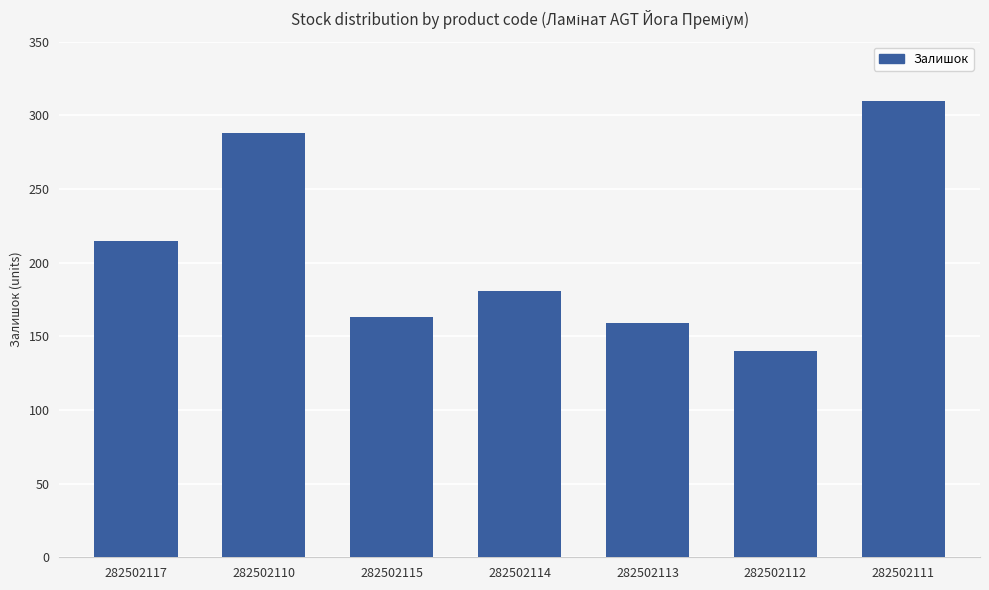

At which label does the data first exceed 181?

282502117